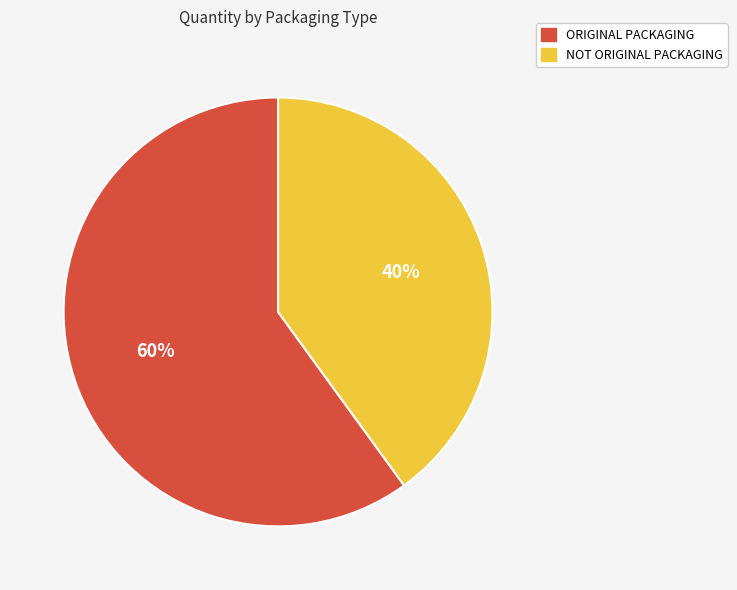

Which category accounts for the majority?

ORIGINAL PACKAGING